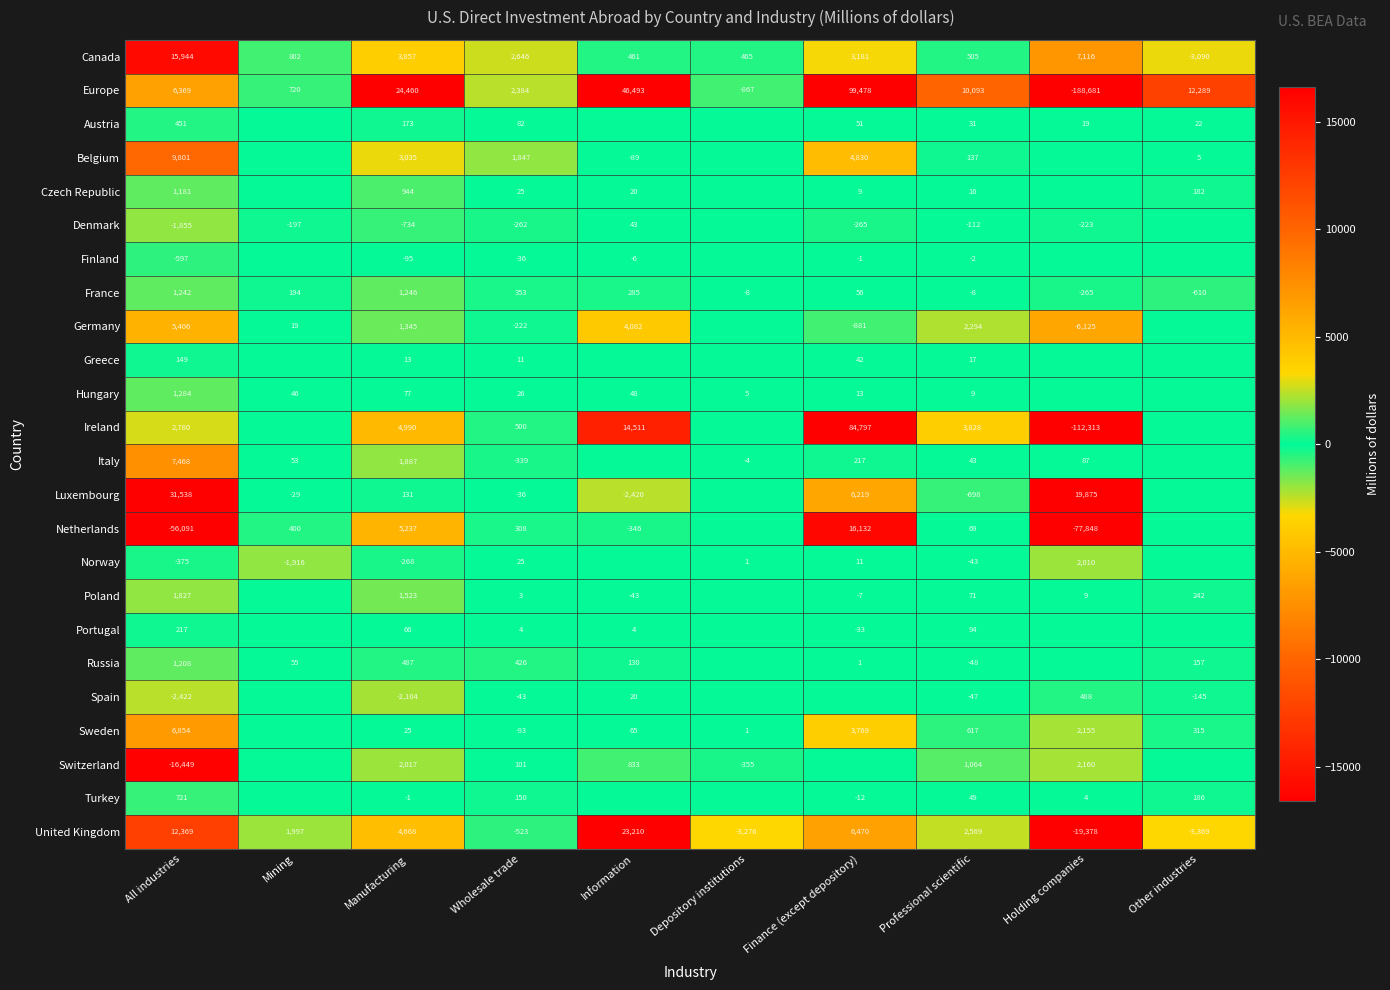

Which has a higher value, Depository institutions or Manufacturing?

Manufacturing